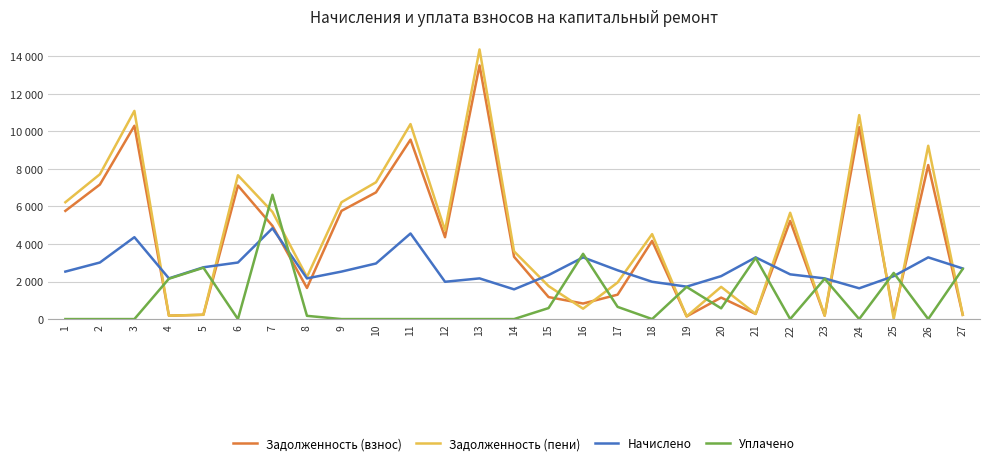

Does the chart display data point markers on the line(s)?

No